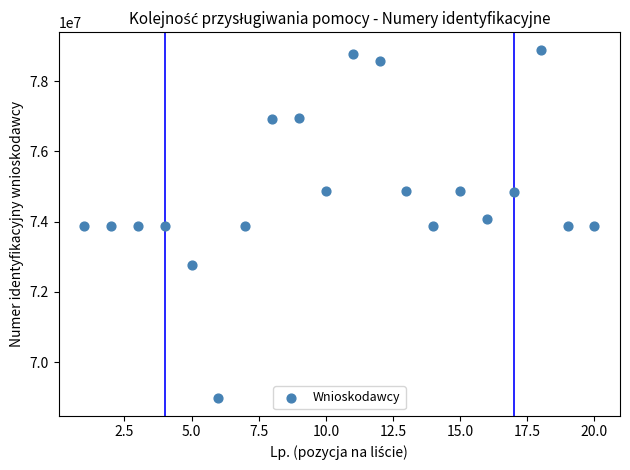

What is the range of X values (max minus min)?

19